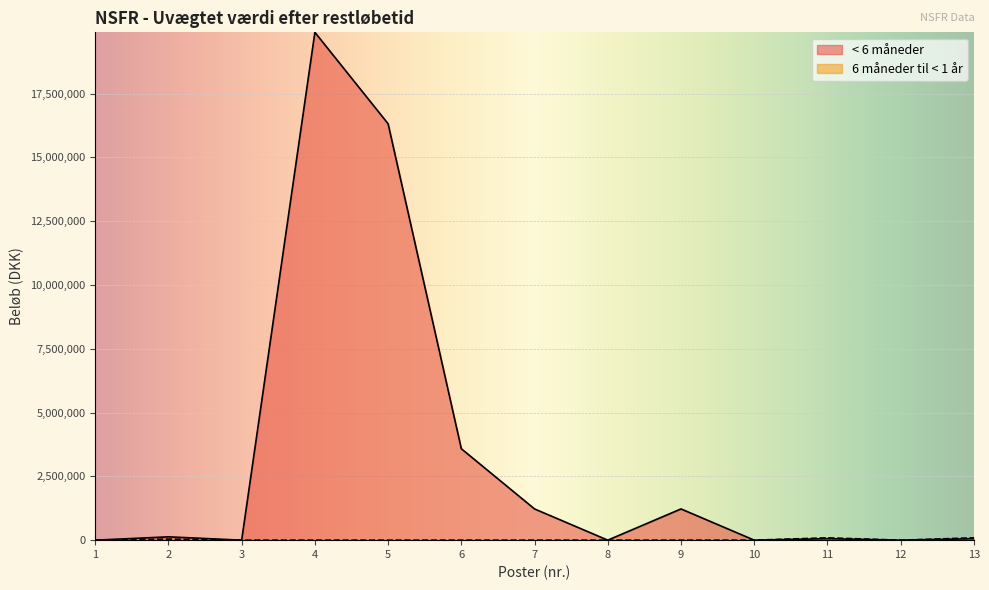

True or false: < 6 måneder has a value of 0 at 8.

True